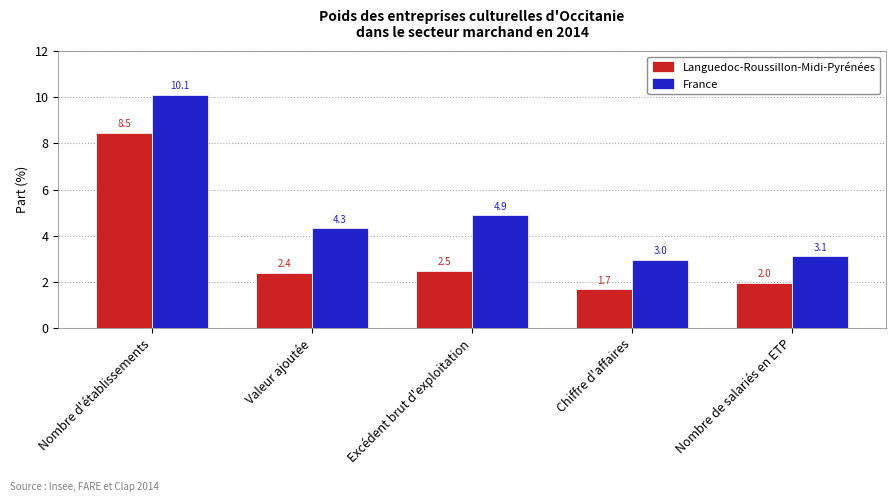

What is the label of the 3rd bar from the right?

Excédent brut d'exploitation